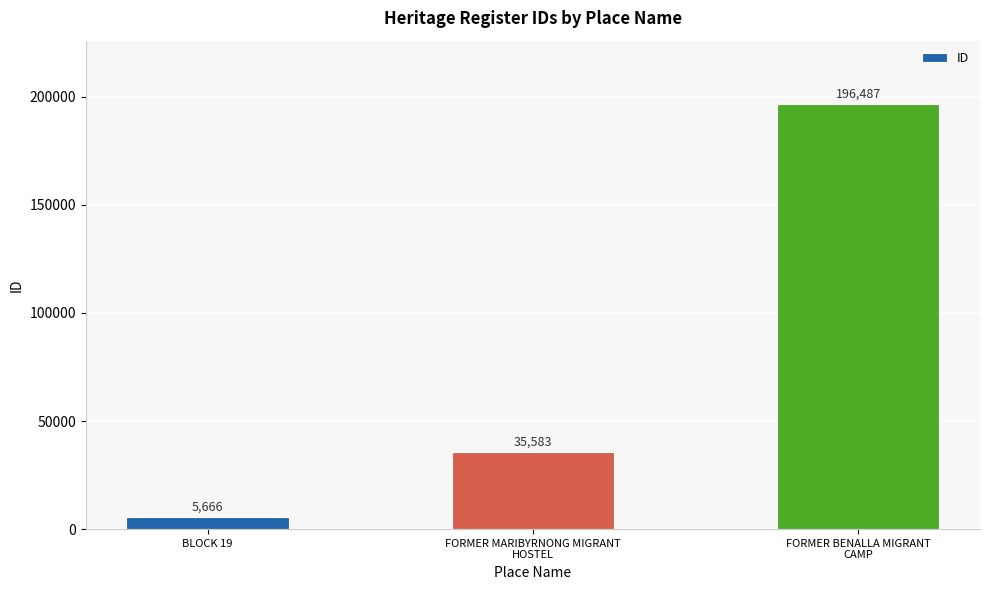

Reading left to right, what are all the values shown in this chart?

BLOCK 19=5666	FORMER MARIBYRNONG MIGRANT
HOSTEL=35583	FORMER BENALLA MIGRANT
CAMP=196487